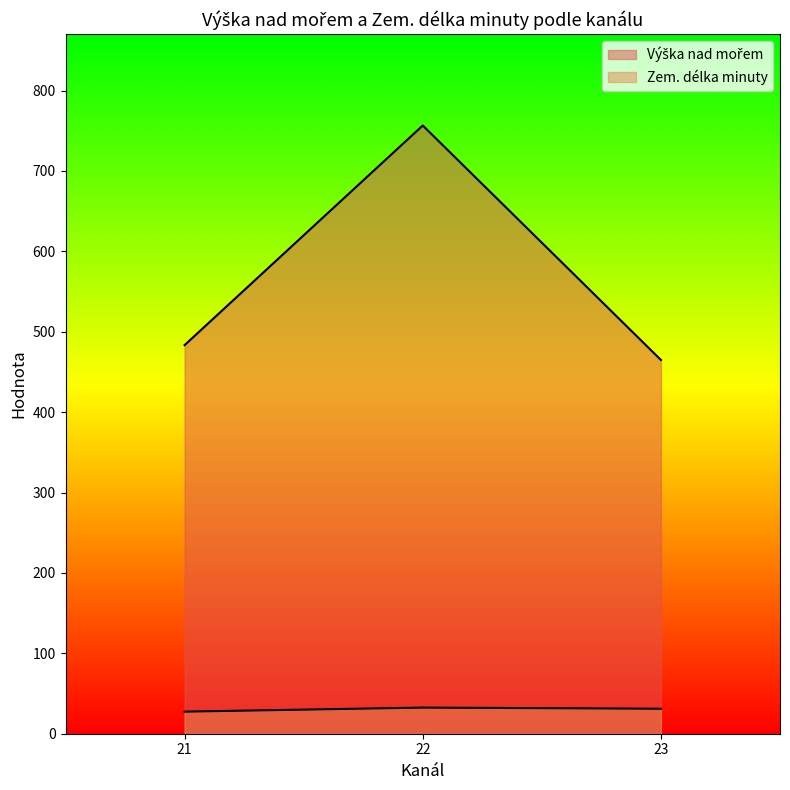

True or false: Výška nad mořem has a value of 459 at 21.

True